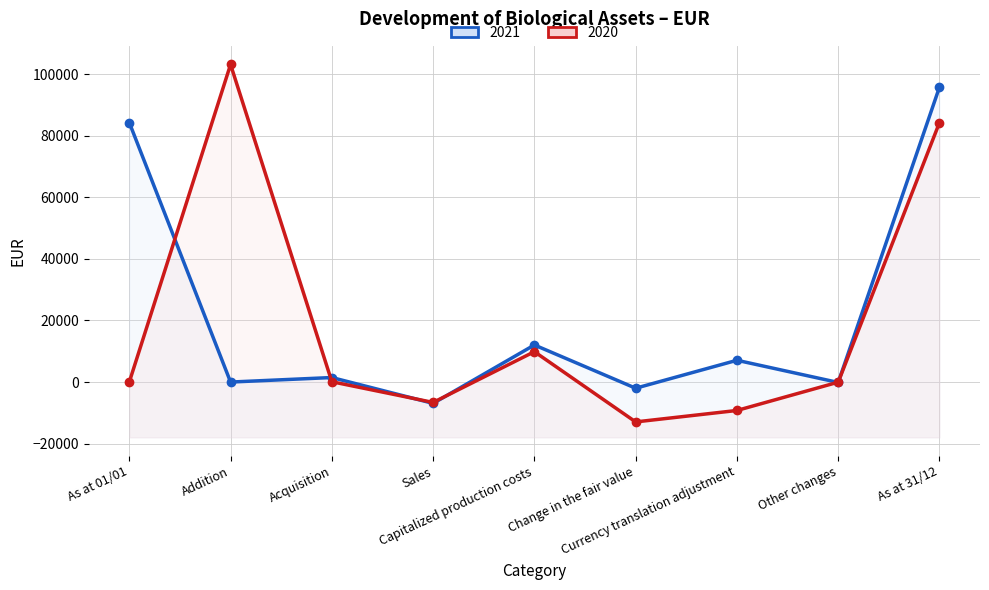

What are all the series names shown in the legend?

2021, 2020